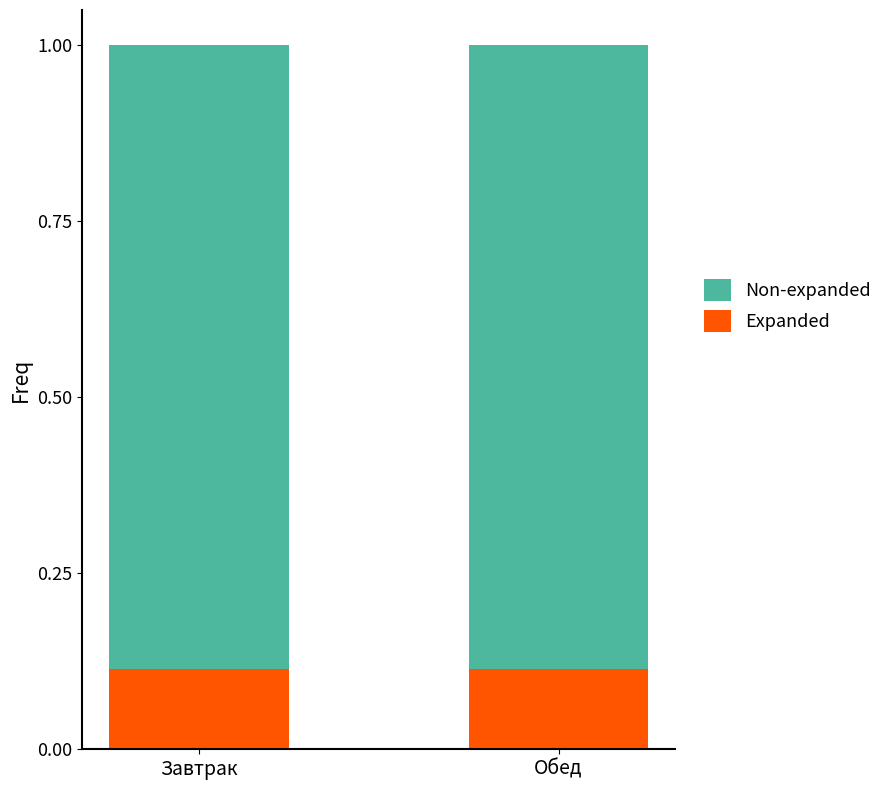

True or false: Expanded has a value of 0.2 at Обед.

False